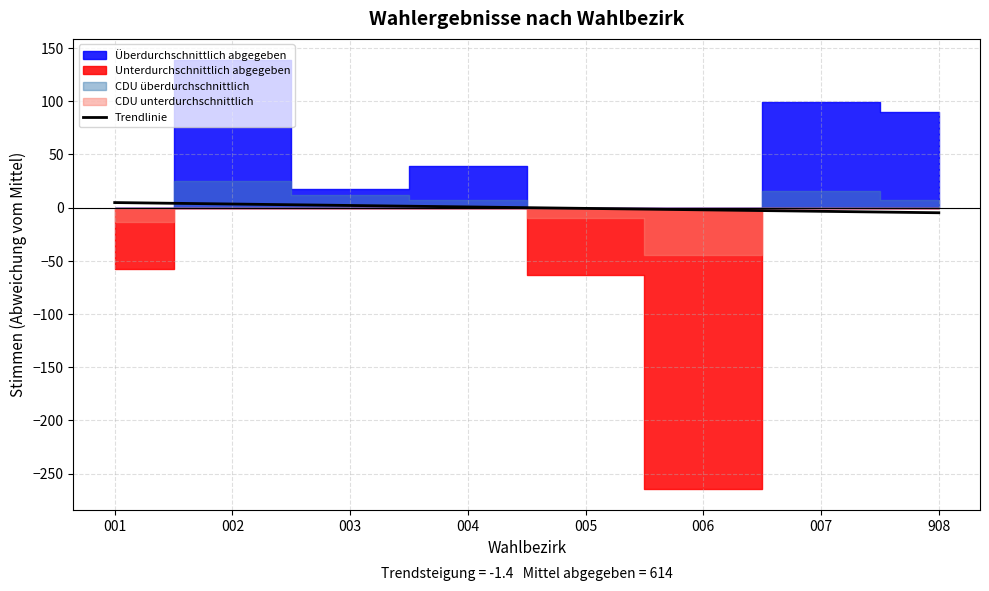

What is the change in value from 004 to 007?

-4.1